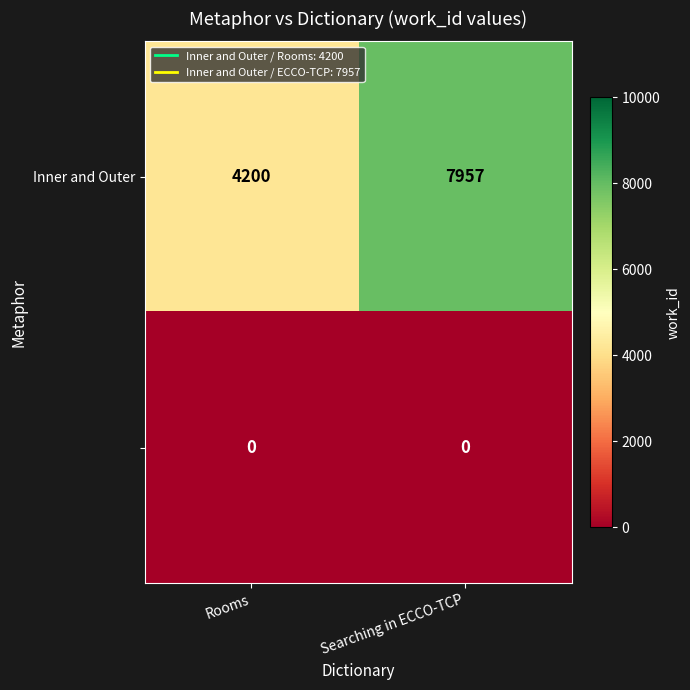

At which category is the sum across all series the highest?

Searching in ECCO-TCP